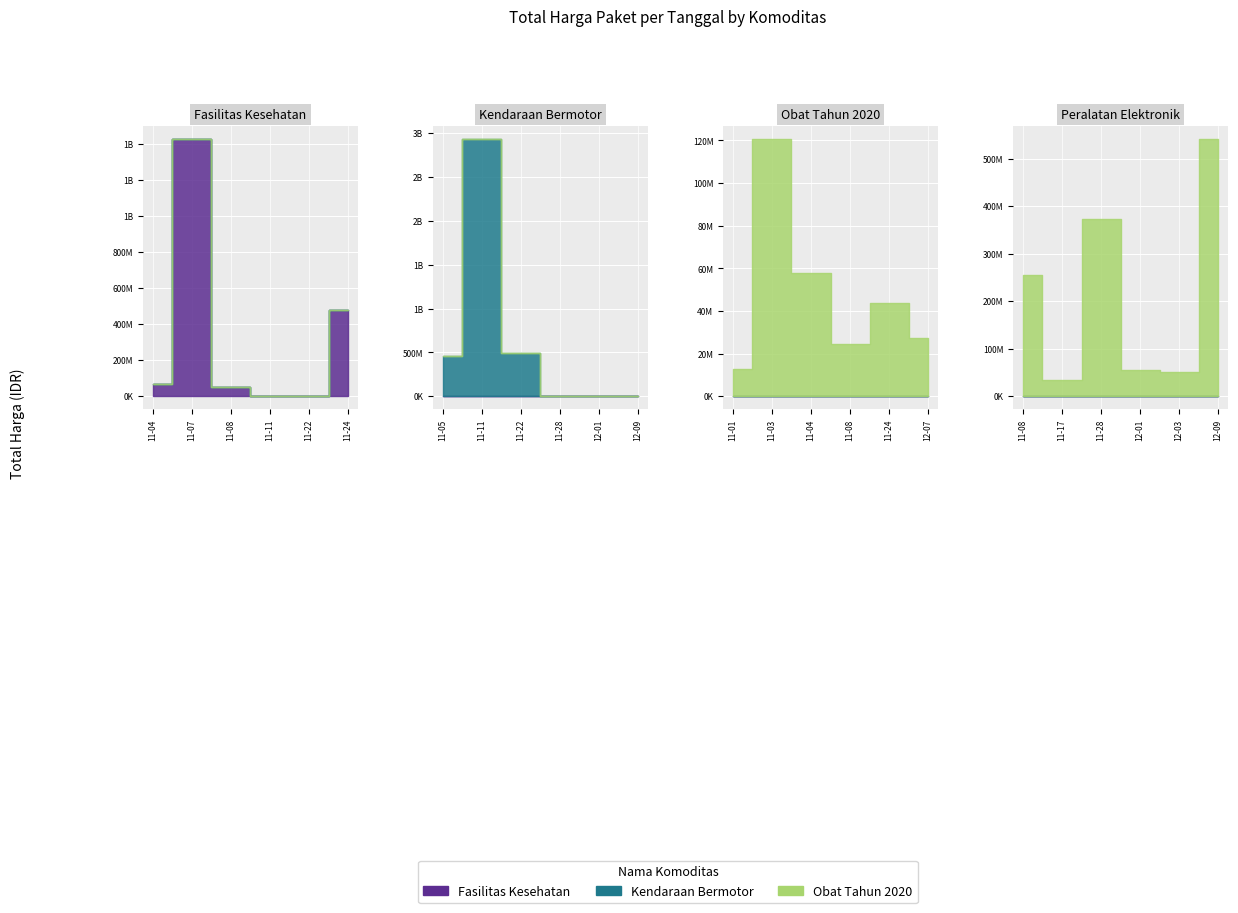

How many interior local peaks does the Fasilitas Kesehatan series have?

1